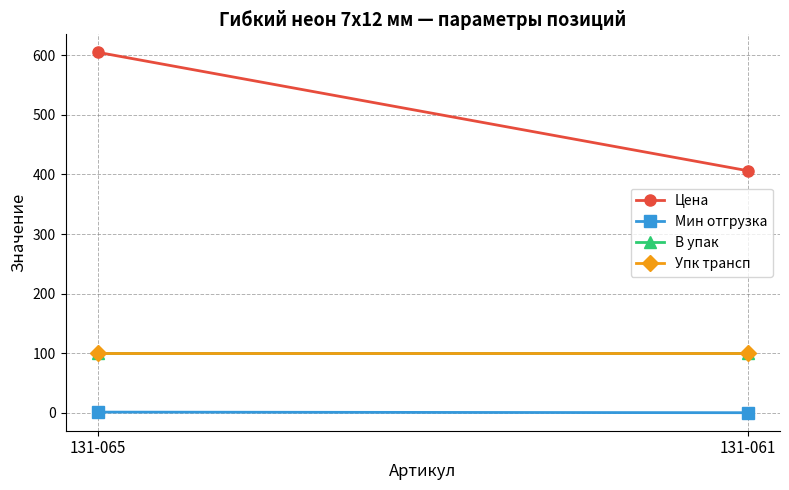

Reading left to right, what are all the values shown in this chart?

Цена: 605.0	406.4
Мин отгрузка: 1.0	0.0
В упак: 100.0	100.0
Упк трансп: 100.0	100.0